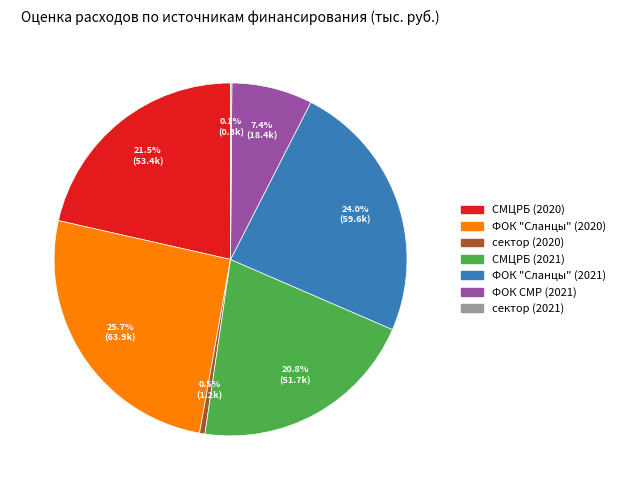

Is it true that ФОК СМР (2021) is 18% of the pie?

False